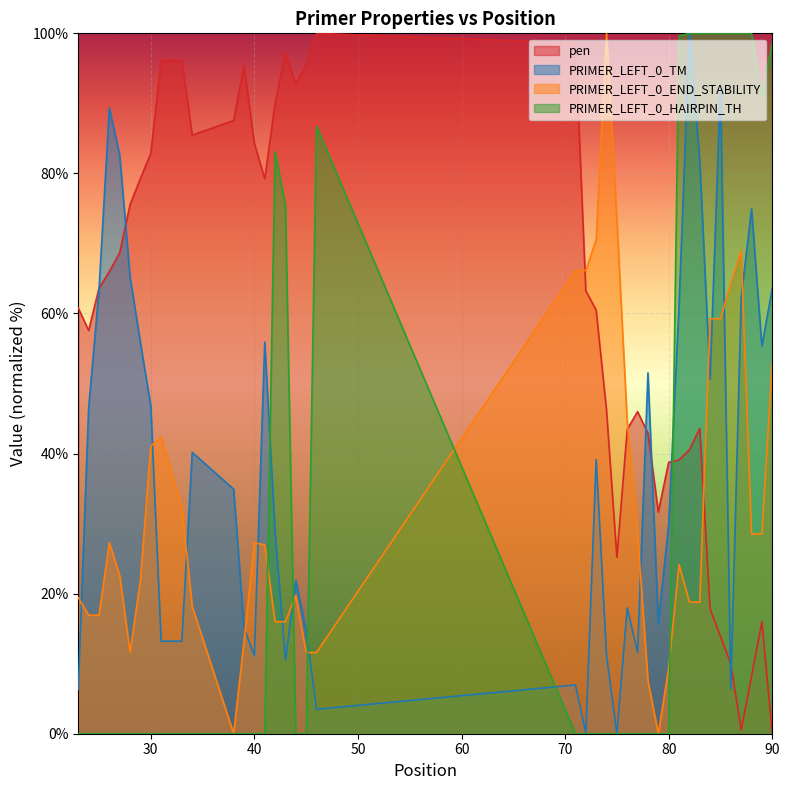

Which category has the highest value in the PRIMER_LEFT_0_END_STABILITY series?

74